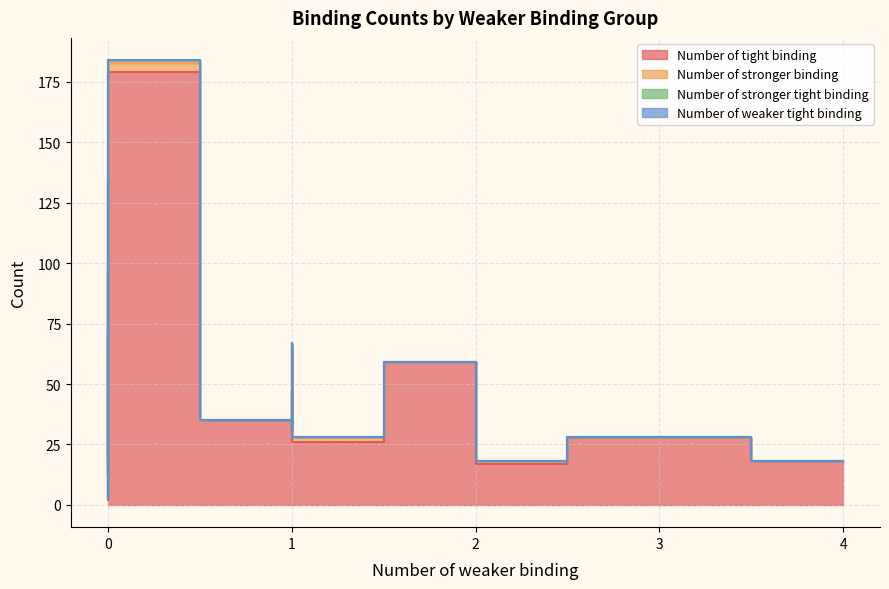

True or false: Number of stronger binding and Number of weaker tight binding intersect in this chart.

False